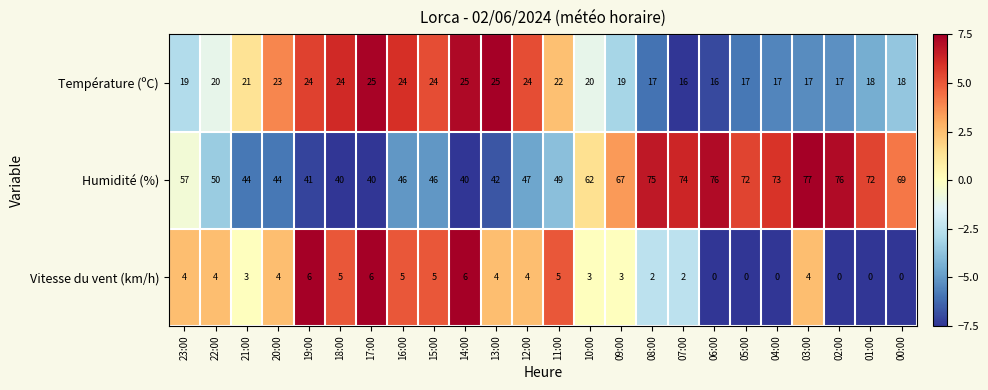

True or false: Vitesse du vent (km/h) has a value of 5 at 16:00.

True